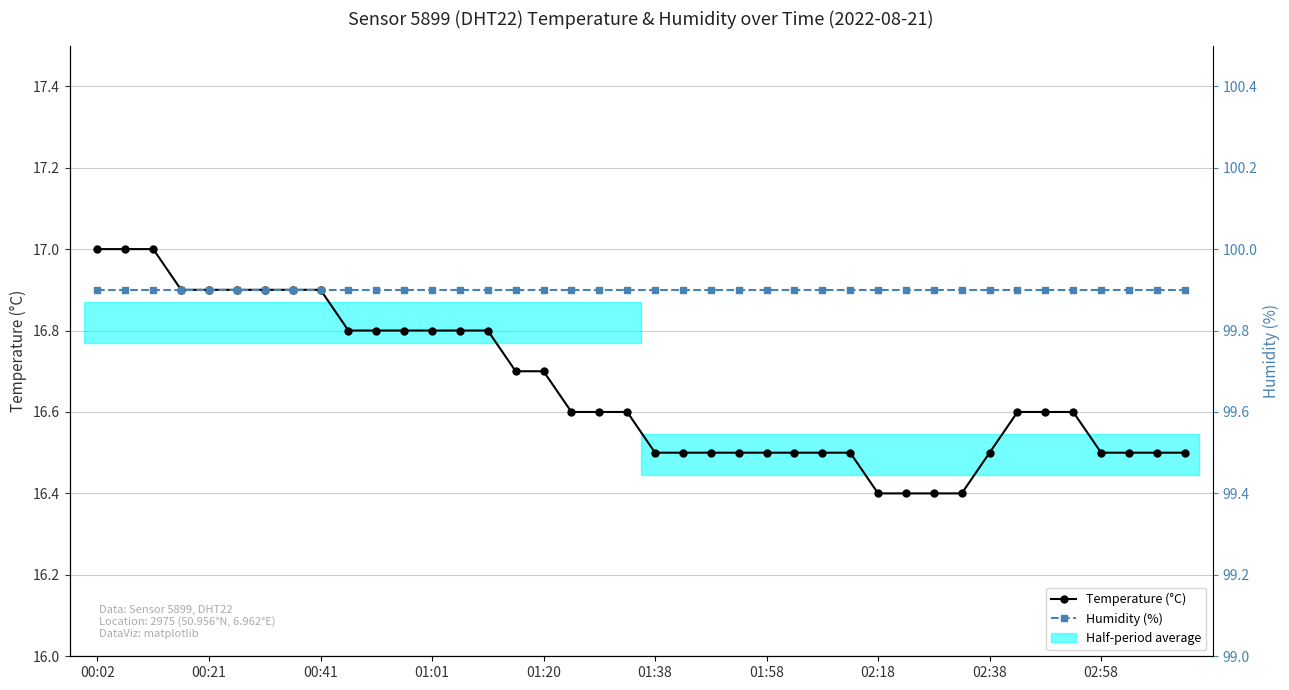

Does the chart have visible grid lines?

Yes